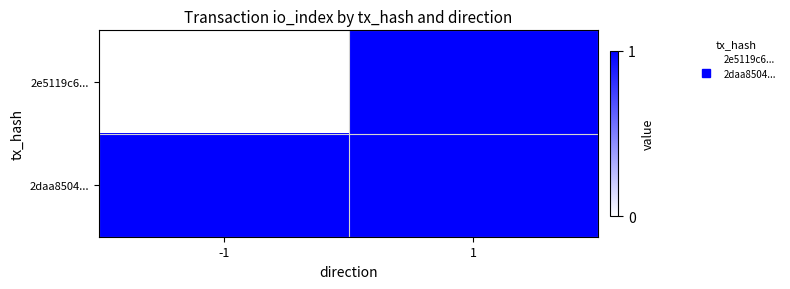

Reading left to right, extract all data points from this chart.

2e5119c6...: -1=0	1=1
2daa8504...: -1=1	1=1